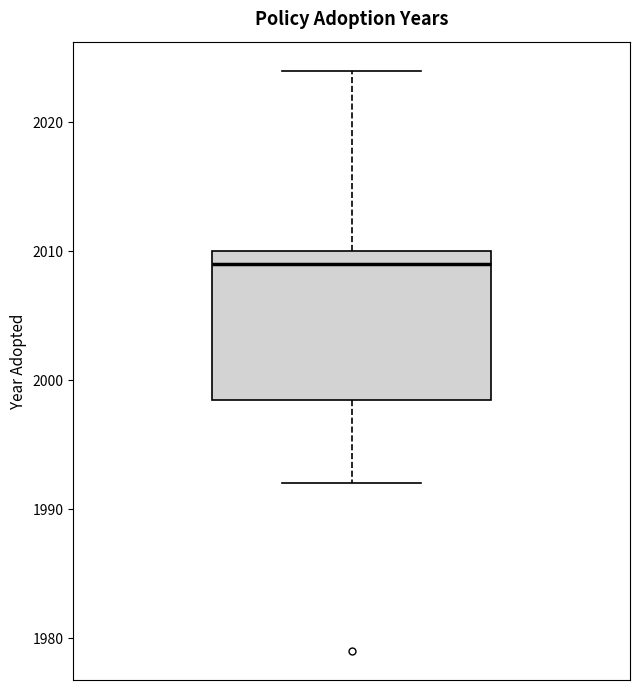

Where does the upper whisker of the box end on the y-axis? The values are not printed on the chart, so give them approximately, as read against the axis.

2024